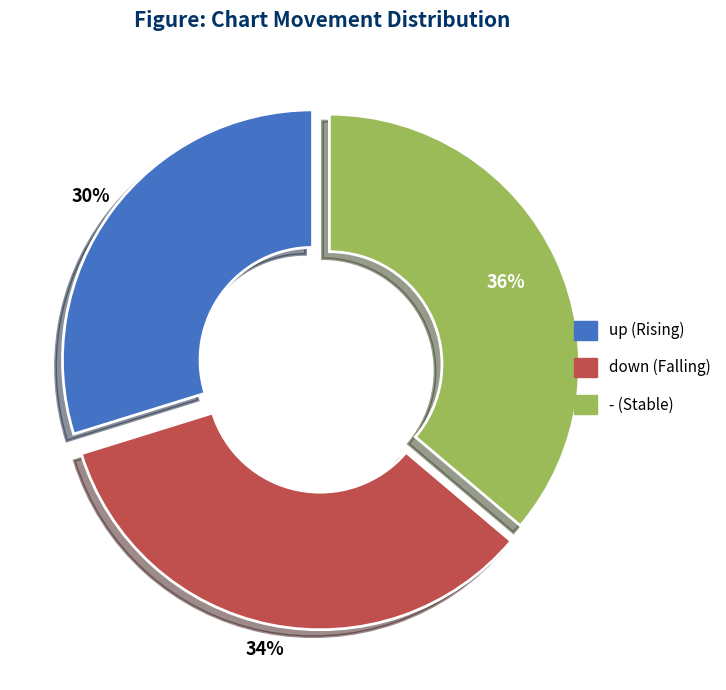

To the nearest percent, what is the difference between the largest and smallest slice percentages?

6%